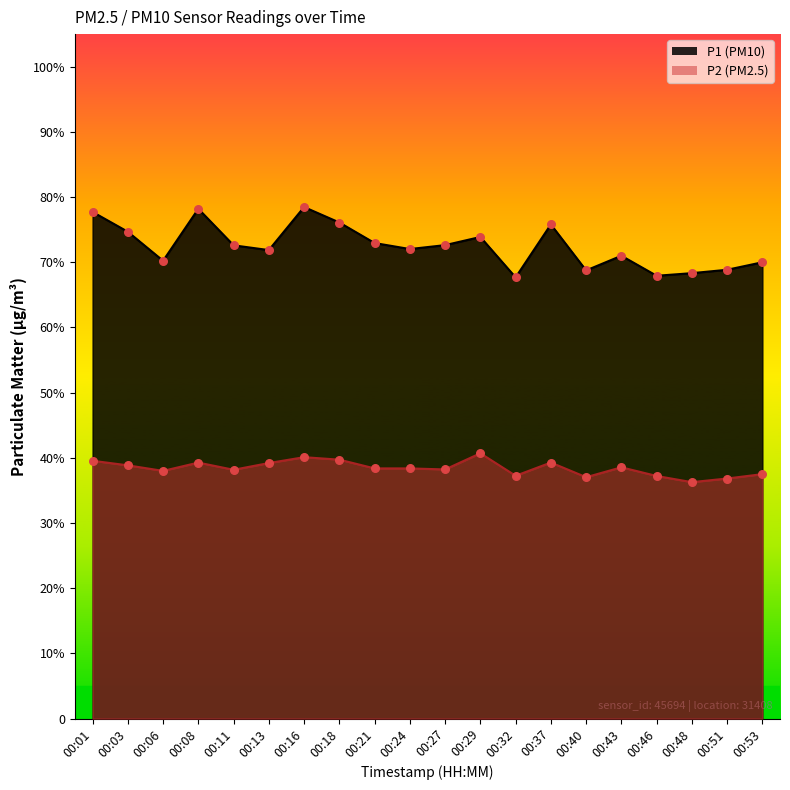

Which series reaches the minimum Y coordinate?

P2_line